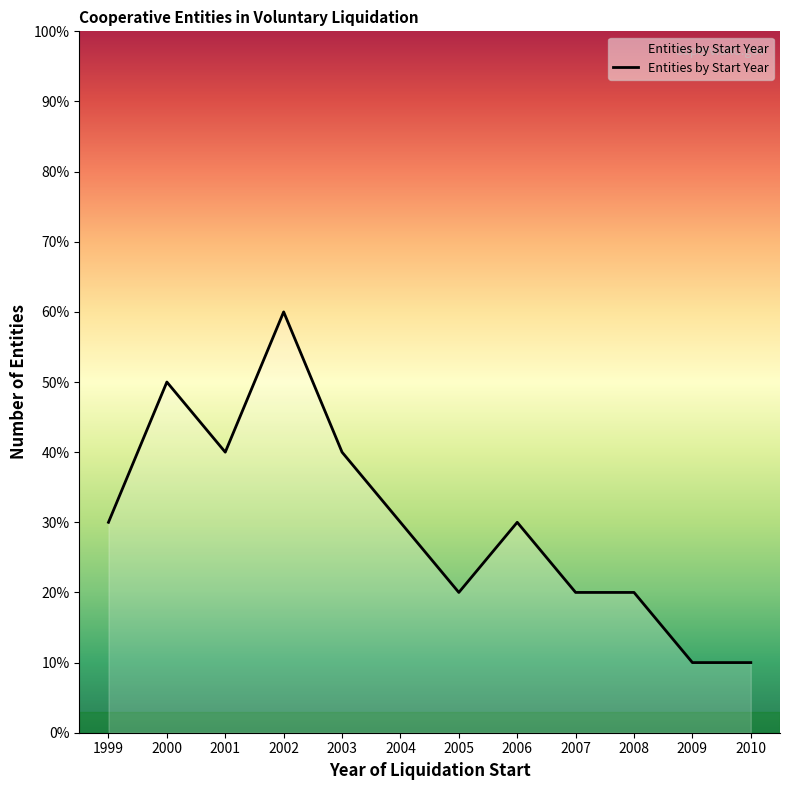

Reading left to right, transcribe all the data shown in this chart.

3	5	4	6	4	3	2	3	2	2	1	1